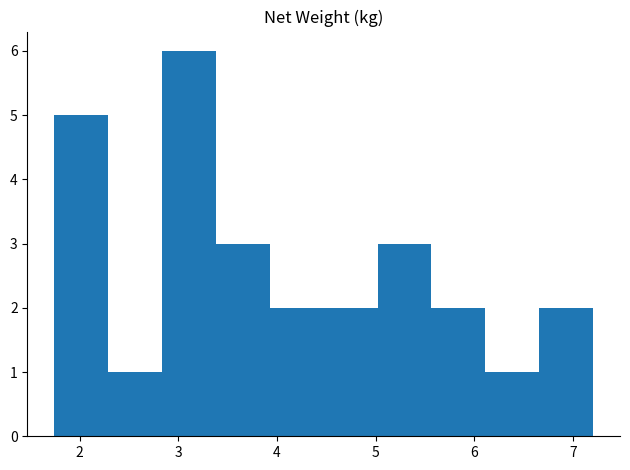

Over which range of the x-axis is the bar tallest?

2.8 to 3.4